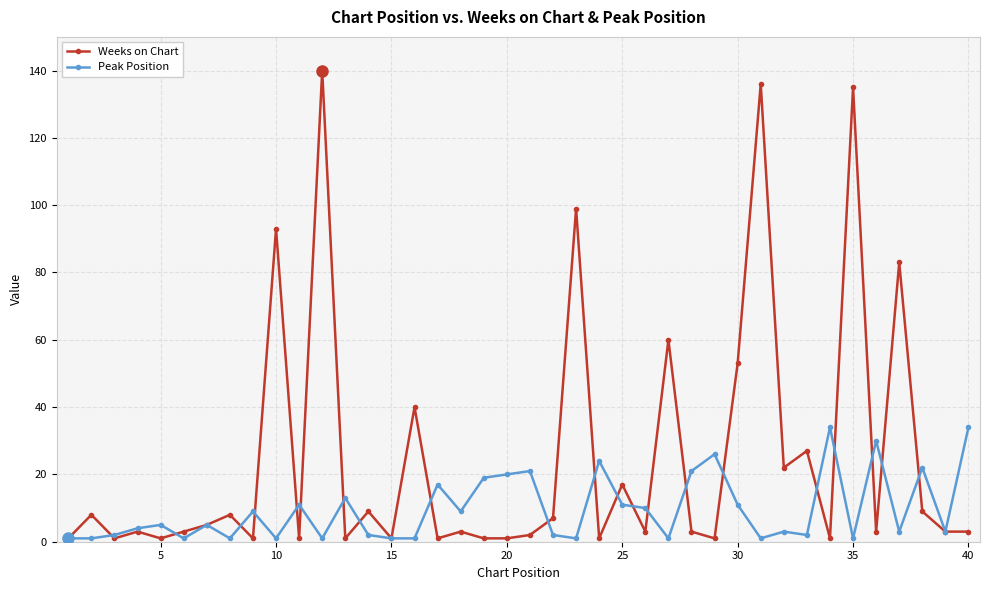

True or false: Weeks on Chart has more than 0 interior local peaks.

True